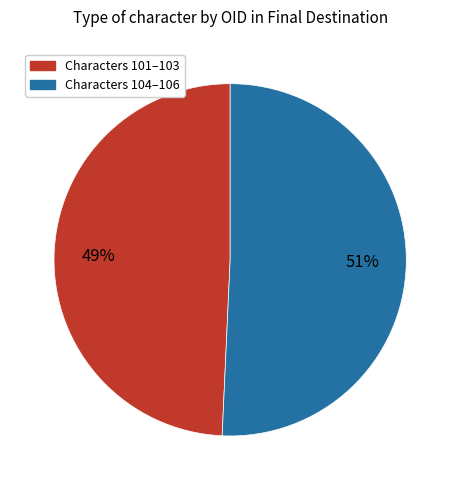

To the nearest percent, what is the average slice percentage?

50%